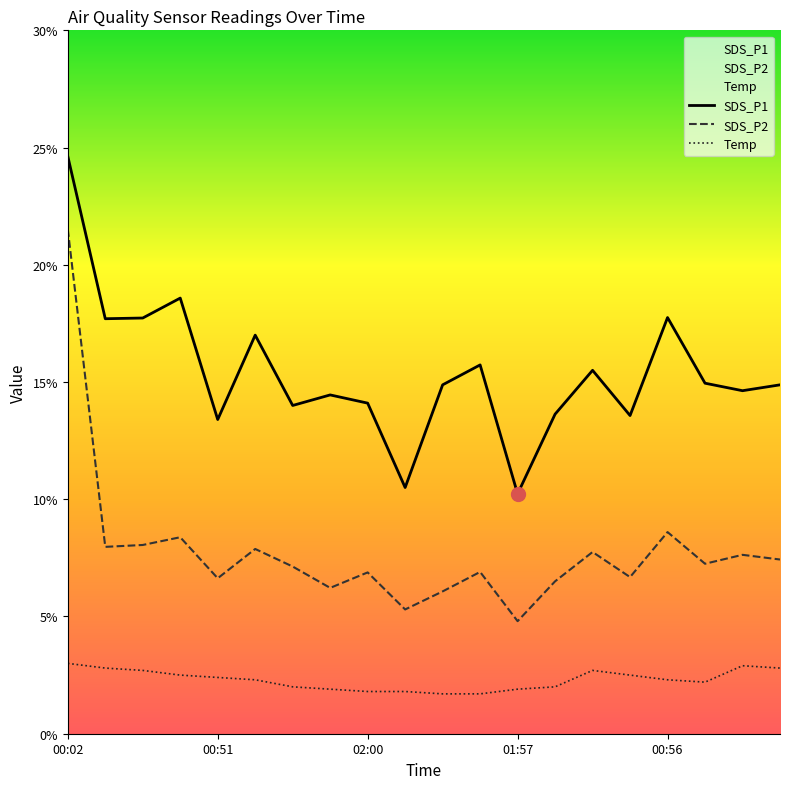

Which series has the widest spread of values?

SDS_P2